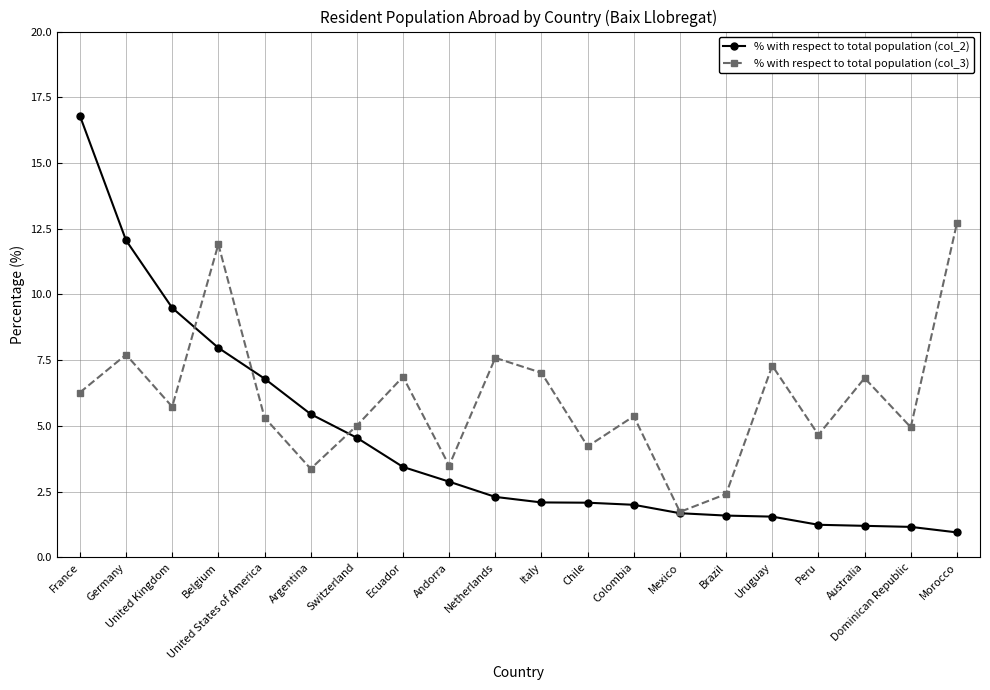

Between Colombia and Peru, which series saw the biggest shift?

% with respect to total population (col_2)